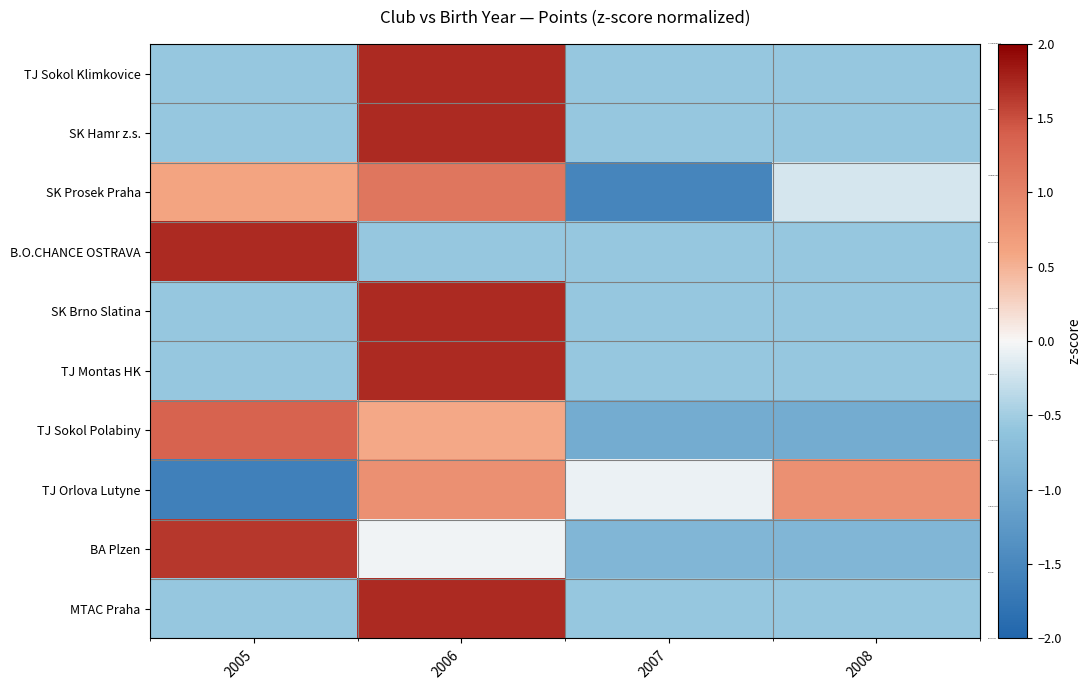

At how many categories does at least one series exceed 0?

3